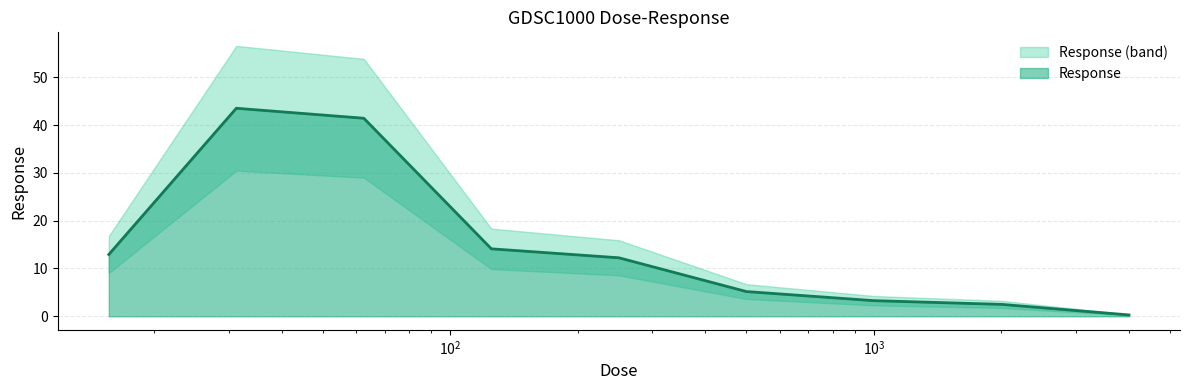

Count the number of values greater than 12.

5